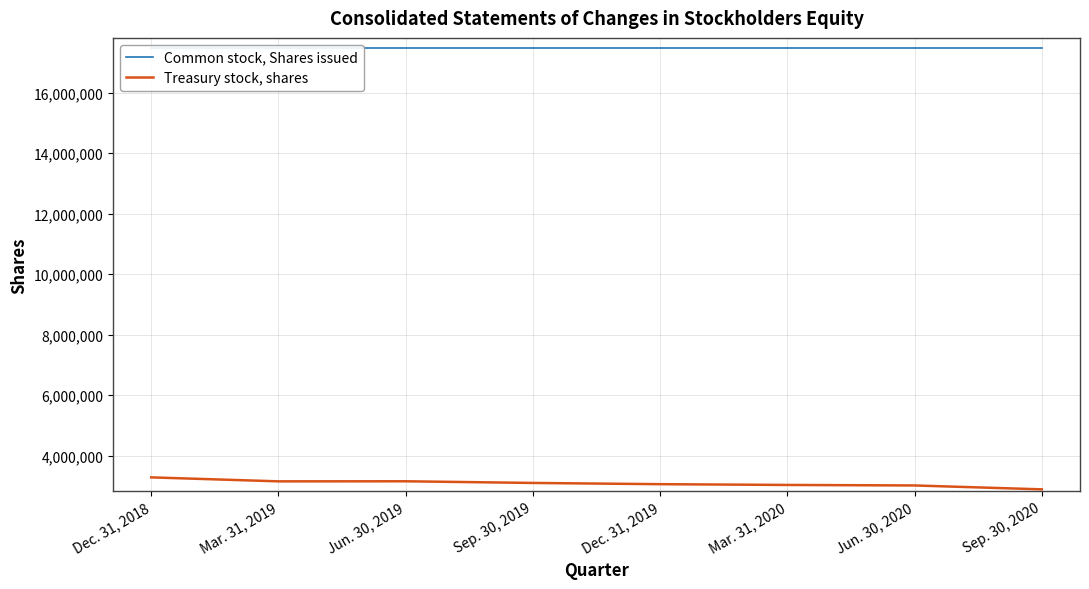

How many series are shown in this chart?

2